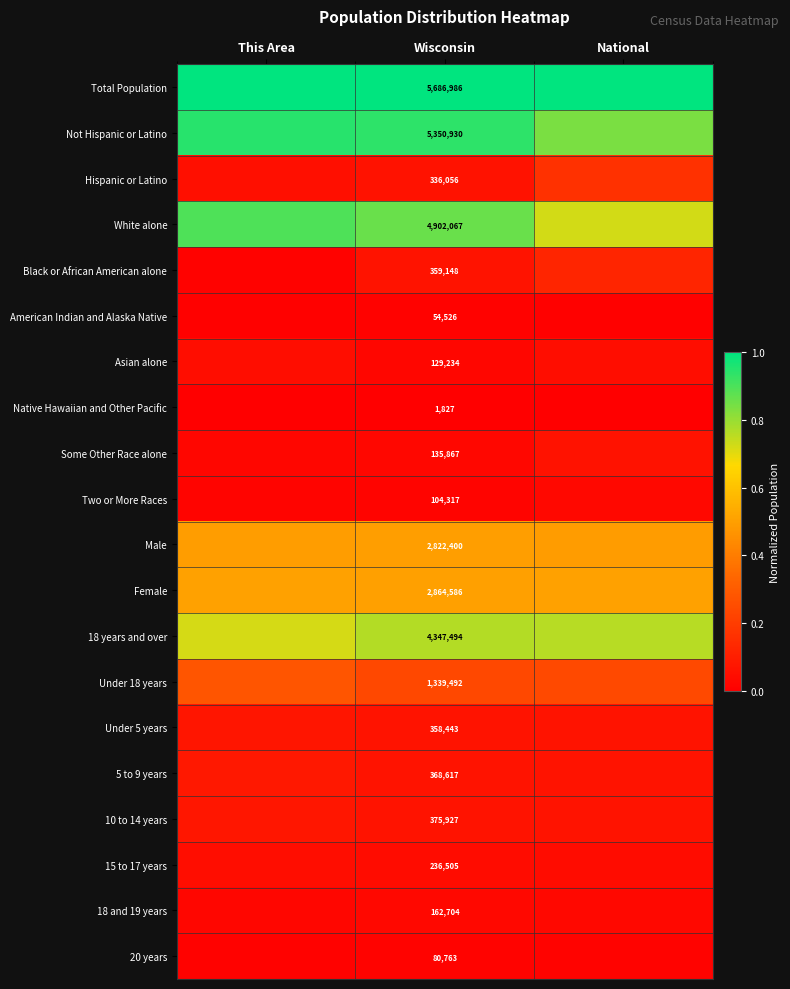

Is the value of 10 to 14 years at Wisconsin greater than the value of 5 to 9 years at Wisconsin?

Yes